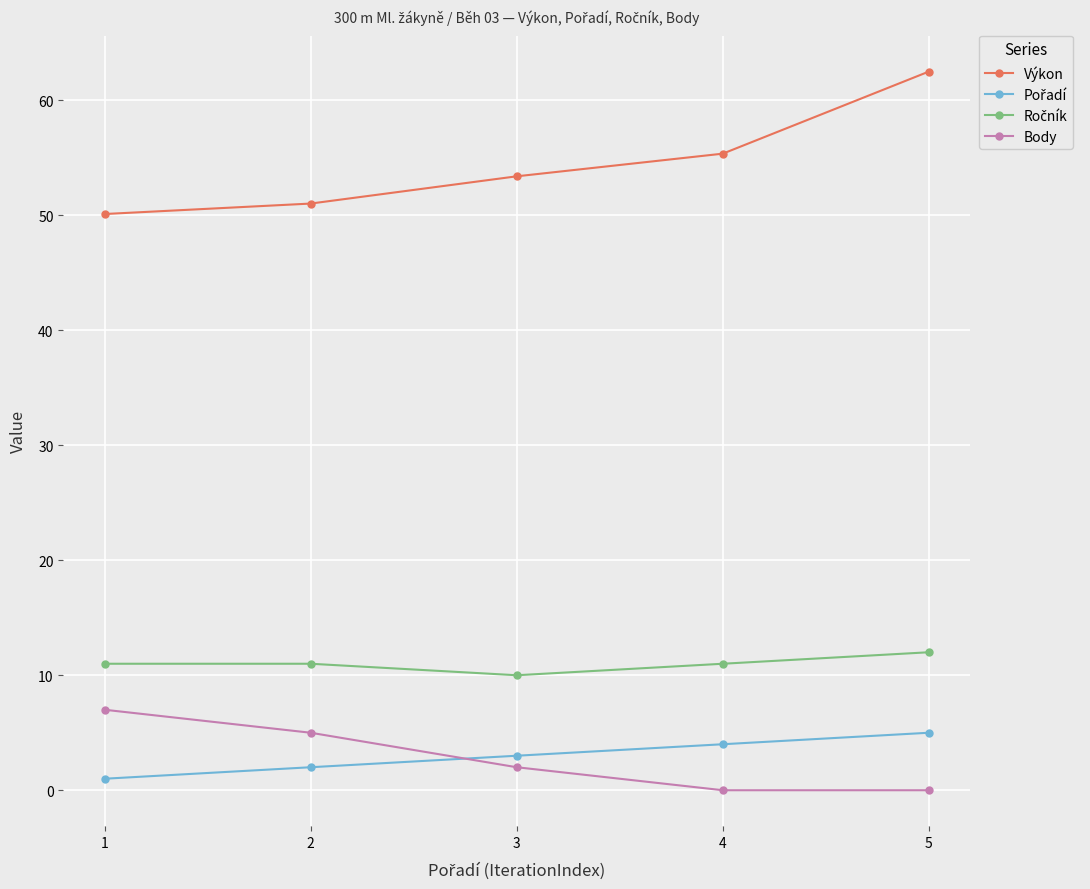

What is the difference between the second highest and minimum values in the Body series?

5.0